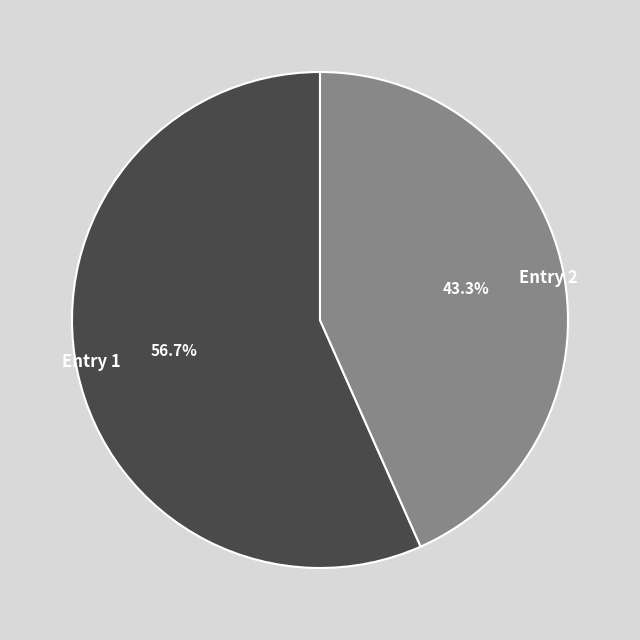

How many segments does this pie chart have?

2